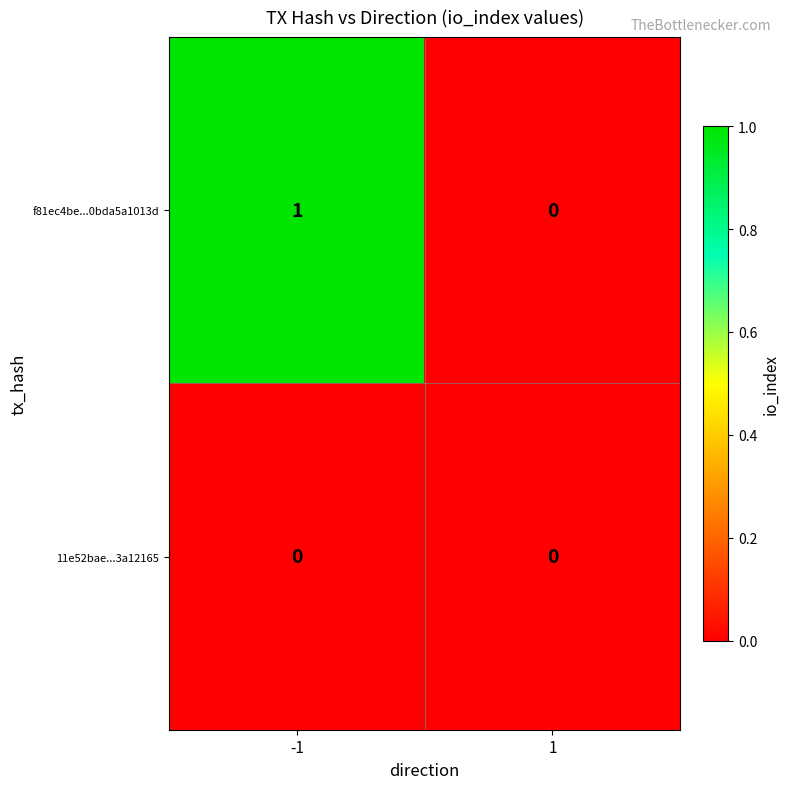

Between -1 and 1, which series saw the biggest shift?

f81ec4be...0bda5a1013d